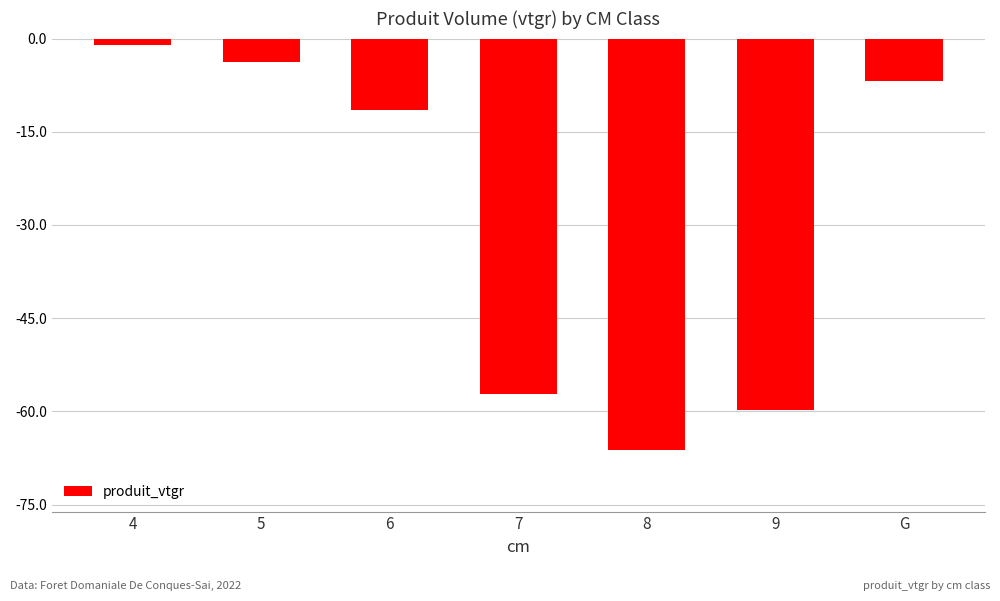

What value does the data have at 9?

-59.7